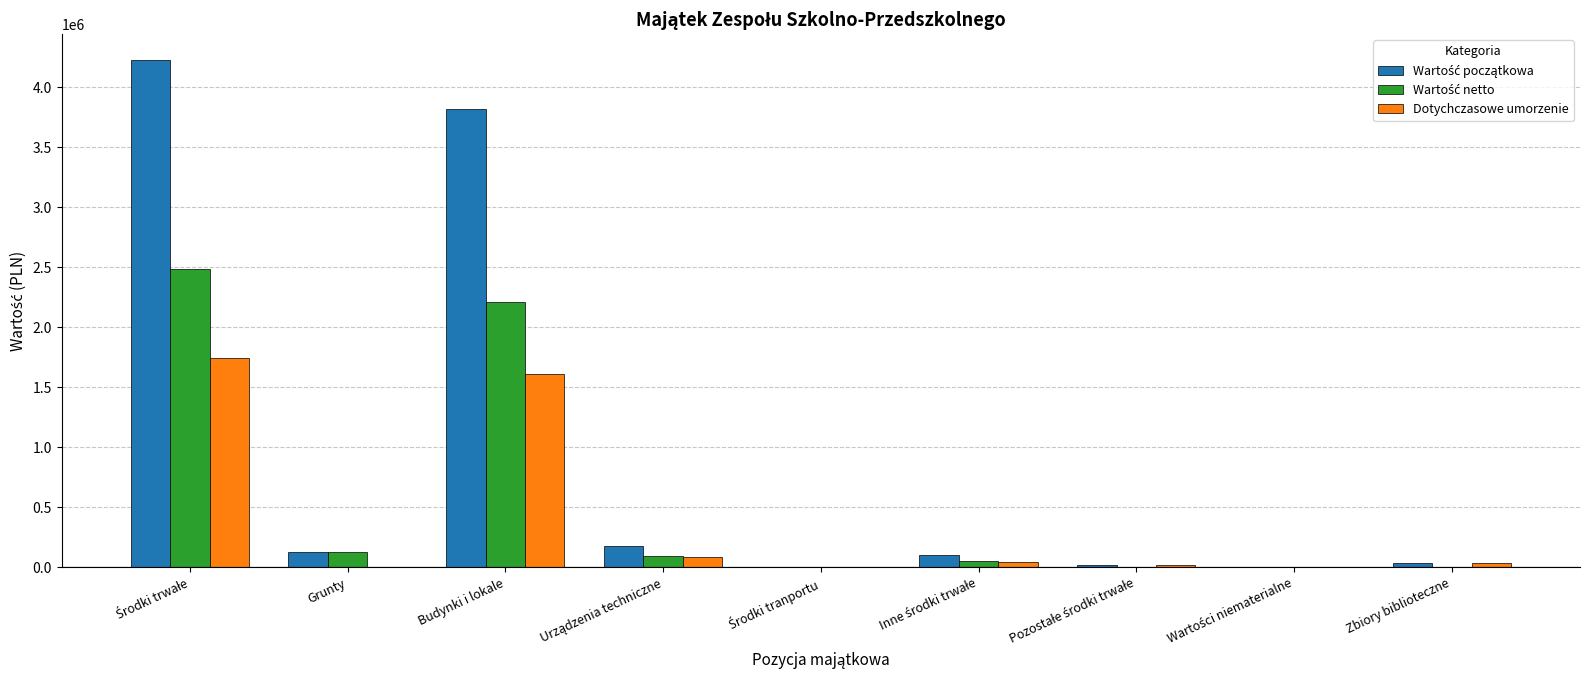

How many categories are shown in the chart?

9